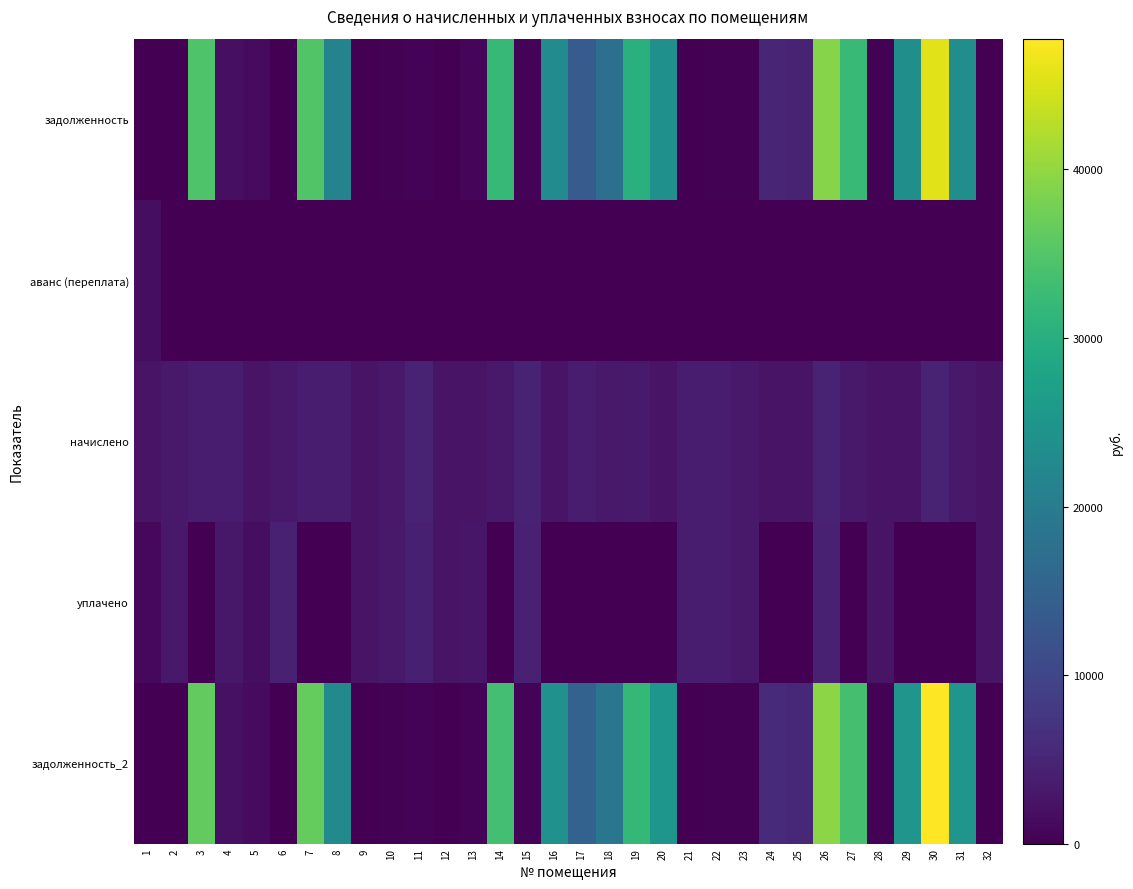

Reading left to right, transcribe all the data shown in this chart.

задолженность: 1=0.0	2=0.0	3=34654.6	4=1968.9	5=1392.0	6=141.1	7=34808.6	8=21447.5	9=0.0	10=277.8	11=415.3	12=0.0	13=795.9	14=31959.8	15=393.8	16=22988.4	17=13681.1	18=17440.8	19=30378.5	20=23950.2	21=0.0	22=299.0	23=274.5	24=5106.7	25=4489.3	26=39159.4	27=32190.2	28=209.5	29=23796.2	30=45590.1	31=23531.8	32=0.0
аванс (переплата): 1=1801.4	2=9.9	3=0.0	4=0.0	5=0.0	6=0.0	7=0.0	8=0.0	9=0.0	10=0.0	11=0.0	12=0.5	13=0.0	14=0.0	15=0.0	16=0.0	17=0.0	18=0.0	19=0.0	20=0.0	21=0.5	22=0.0	23=0.0	24=0.0	25=0.0	26=0.0	27=0.0	28=0.0	29=0.0	30=0.0	31=0.0	32=0.0
начислено: 1=2553.8	2=3325.6	3=3580.2	4=3596.2	5=2545.9	6=3341.5	7=3596.2	8=3612.0	9=2545.9	10=3333.6	11=4710.0	12=2426.6	13=2506.2	14=3301.8	15=4725.8	16=2466.4	17=3596.2	18=3333.6	19=3389.3	20=2474.3	21=3596.2	22=3588.1	23=3293.8	24=2553.8	25=2458.4	26=4654.3	27=3325.6	28=2514.1	29=2458.4	30=4710.0	31=3357.5	32=2538.0
уплачено: 1=1000.0	2=3325.6	3=0.0	4=3137.0	5=1720.0	6=4460.6	7=0.0	8=0.0	9=2545.9	10=3300.9	11=4155.8	12=2427.3	13=2825.1	14=0.0	15=4332.0	16=0.0	17=0.0	18=0.0	19=0.0	20=0.0	21=3576.8	22=3552.9	23=3261.5	24=0.0	25=0.0	26=4400.0	27=0.0	28=2491.4	29=0.0	30=0.0	31=0.0	32=2538.0
задолженность_2: 1=0.0	2=0.0	3=36304.6	4=2111.6	5=1489.1	6=0.0	7=36466.1	8=22870.1	9=0.0	10=277.8	11=554.7	12=0.0	13=420.4	14=33481.6	15=393.8	16=24109.4	17=14926.9	18=18704.2	19=31897.4	20=25090.6	21=0.0	22=299.0	23=274.5	24=5881.3	25=5224.1	26=39530.8	27=33722.9	28=209.5	29=24929.2	30=47760.8	31=24915.6	32=0.0